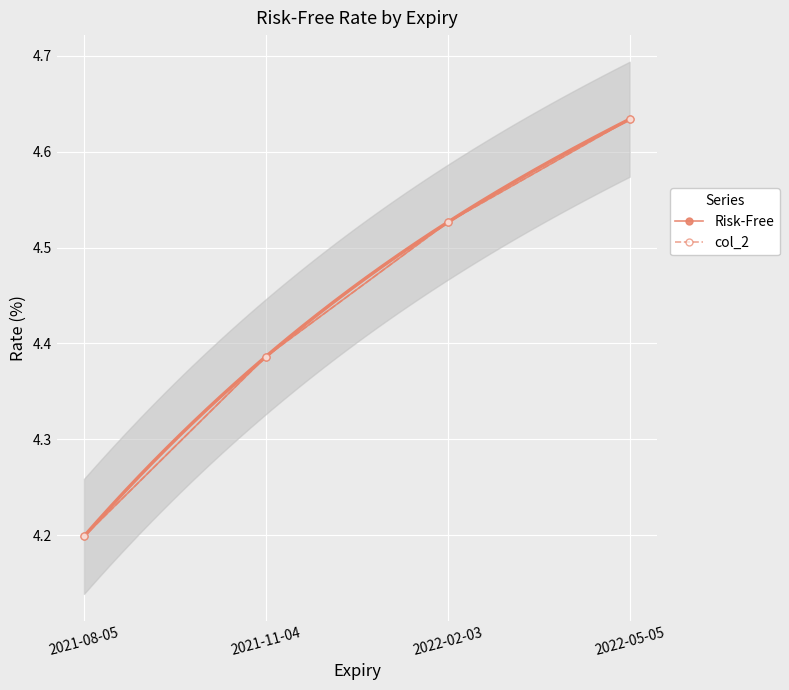

Is the value of Risk-Free at 2021-11-04 greater than the value of col_2 at 2021-11-04?

Yes